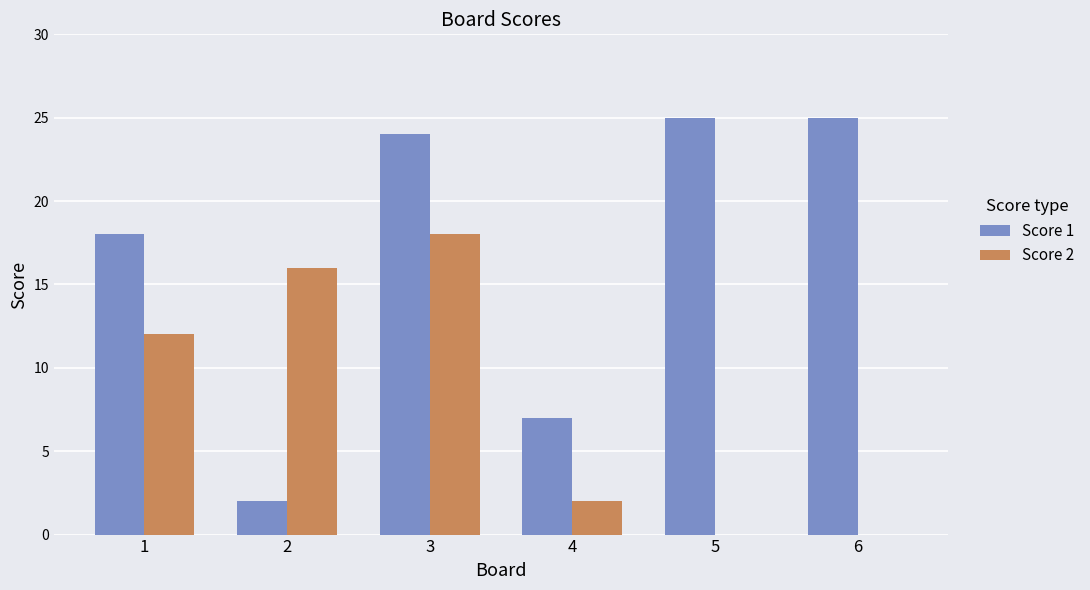

What is the sum of all Score 1 values?

101